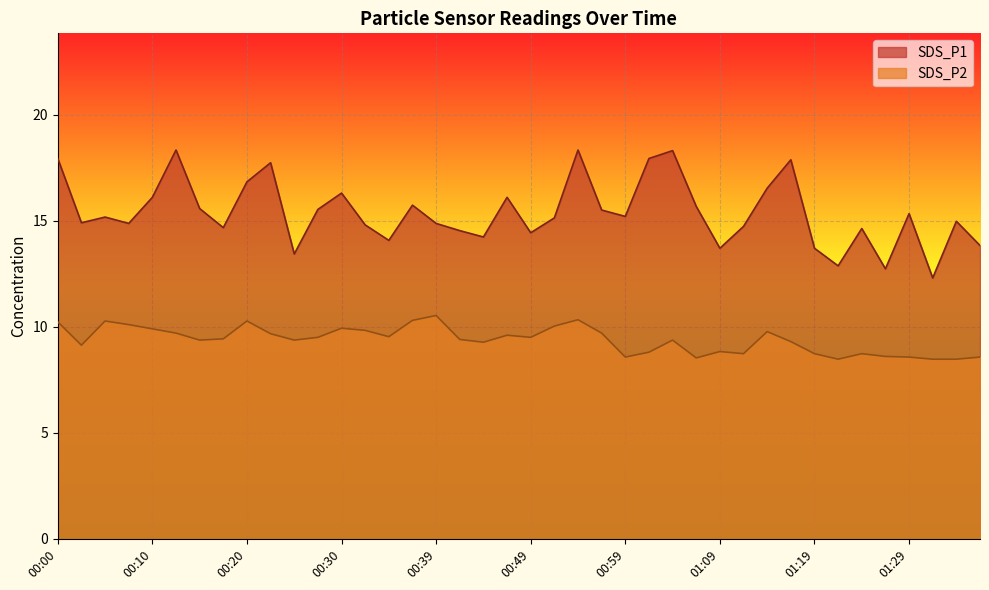

Reading left to right, extract all data points from this chart.

SDS_P1: 17.9	14.9	15.2	14.9	16.1	18.3	15.6	14.7	16.8	17.7	13.4	15.5	16.3	14.8	14.1	15.7	14.9	14.5	14.2	16.1	14.4	15.1	18.3	15.5	15.2	17.9	18.3	15.7	13.7	14.7	16.5	17.9	13.7	12.9	14.6	12.7	15.3	12.3	15.0	13.8
SDS_P2: 10.2	9.1	10.3	10.1	9.9	9.7	9.4	9.4	10.3	9.7	9.4	9.5	9.9	9.8	9.5	10.3	10.5	9.4	9.3	9.6	9.5	10.0	10.3	9.7	8.6	8.8	9.4	8.5	8.8	8.7	9.8	9.3	8.7	8.5	8.7	8.6	8.6	8.5	8.5	8.6